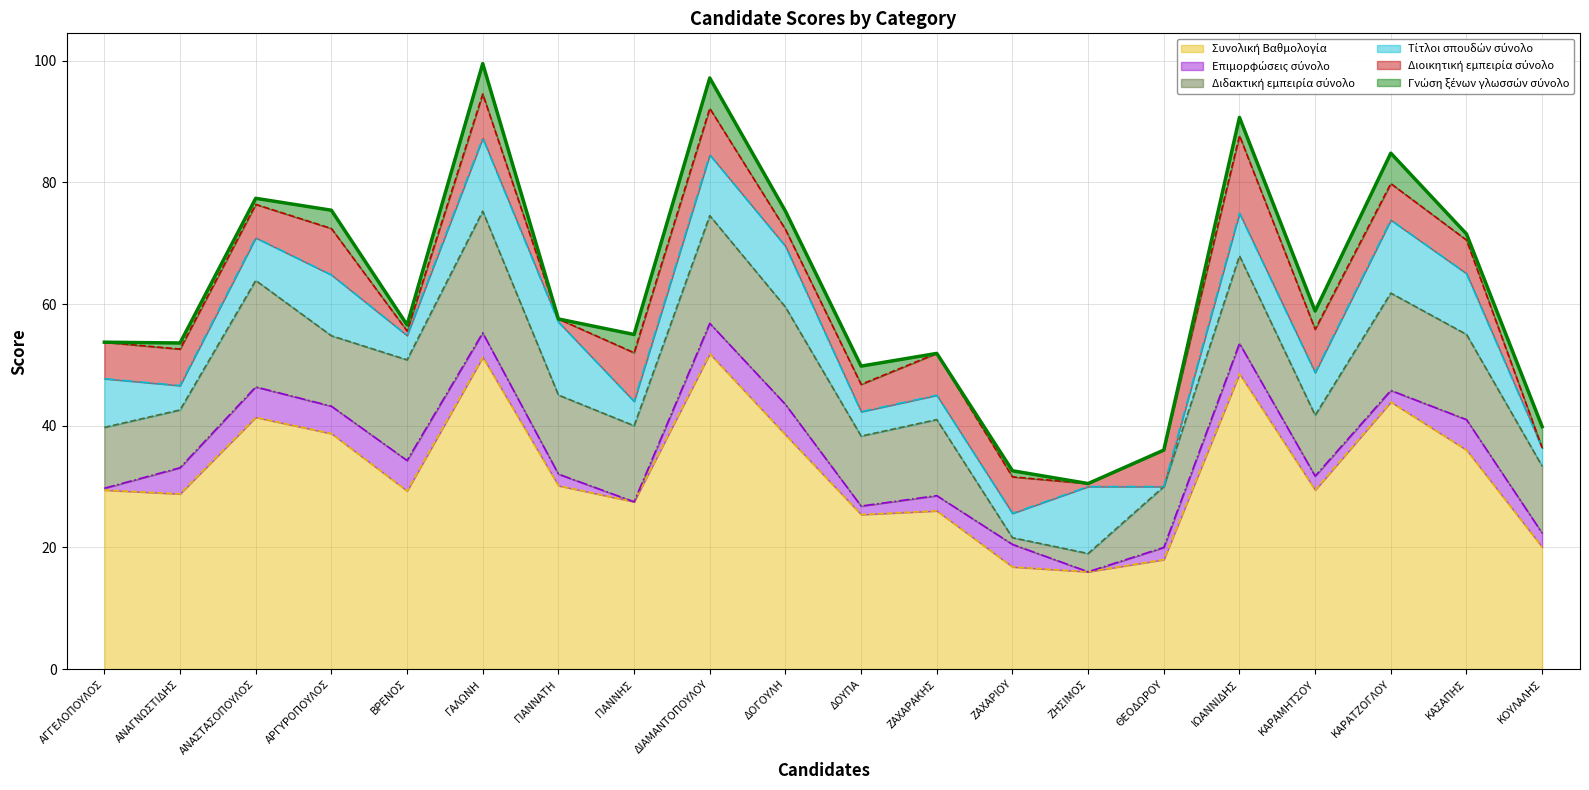

How many times do Τίτλοι σπουδών σύνολο and Διδακτική εμπειρία σύνολο cross each other?

2